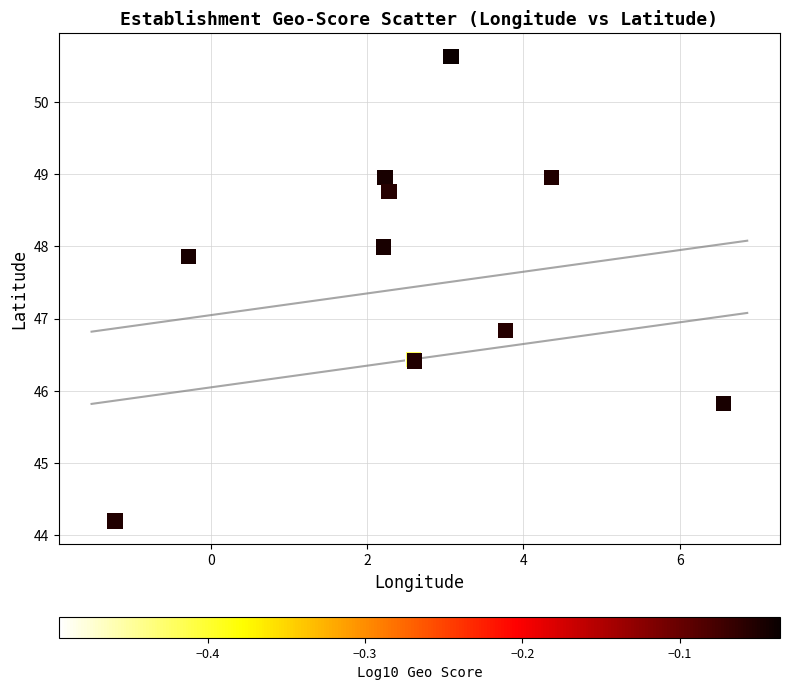

What Y value in the scatter plot is closest to 47?

46.8